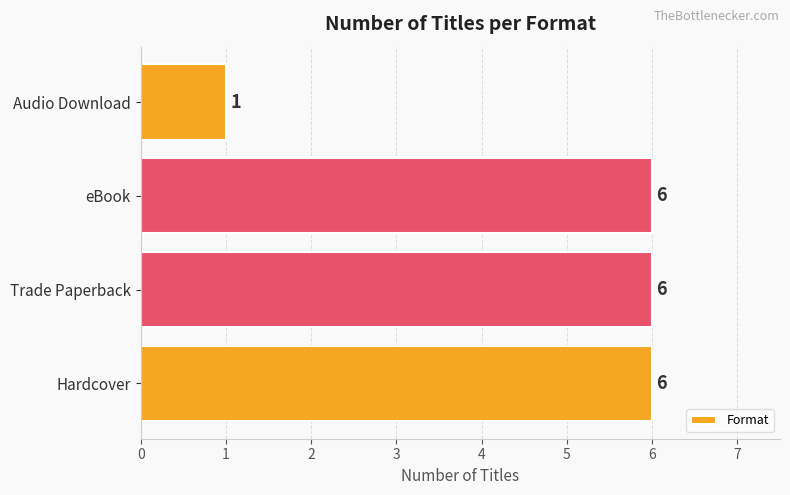

What is the ratio of the value at Hardcover to the value at eBook?

1.0